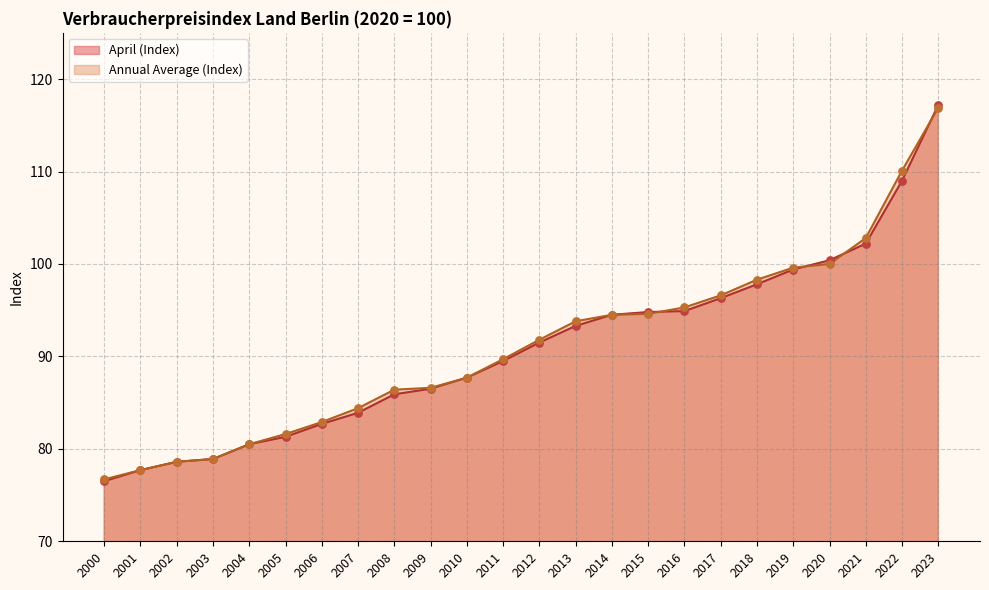

Which series contains the lowest Y value?

April (Index)